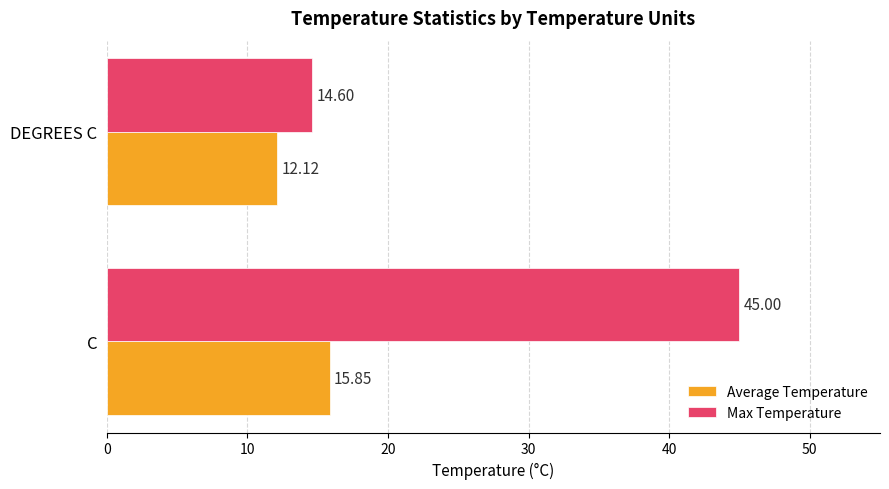

What is the difference between the Average Temperature values at DEGREES C and C?

3.7